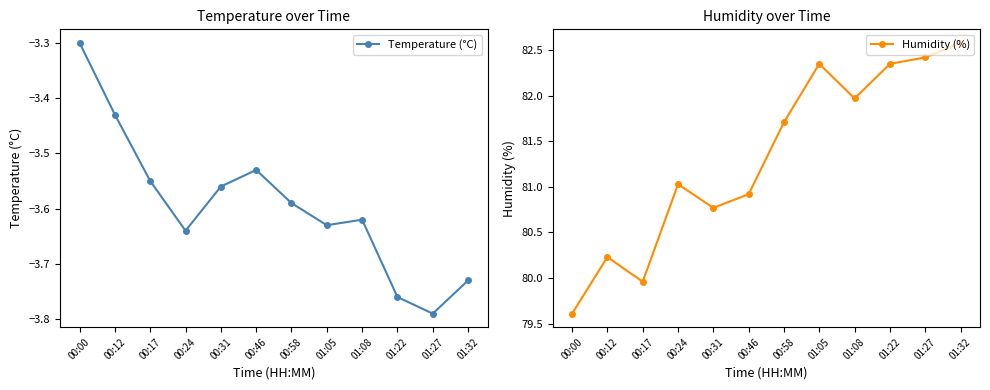

How many interior local valleys does the Temperature (°C) series have?

3